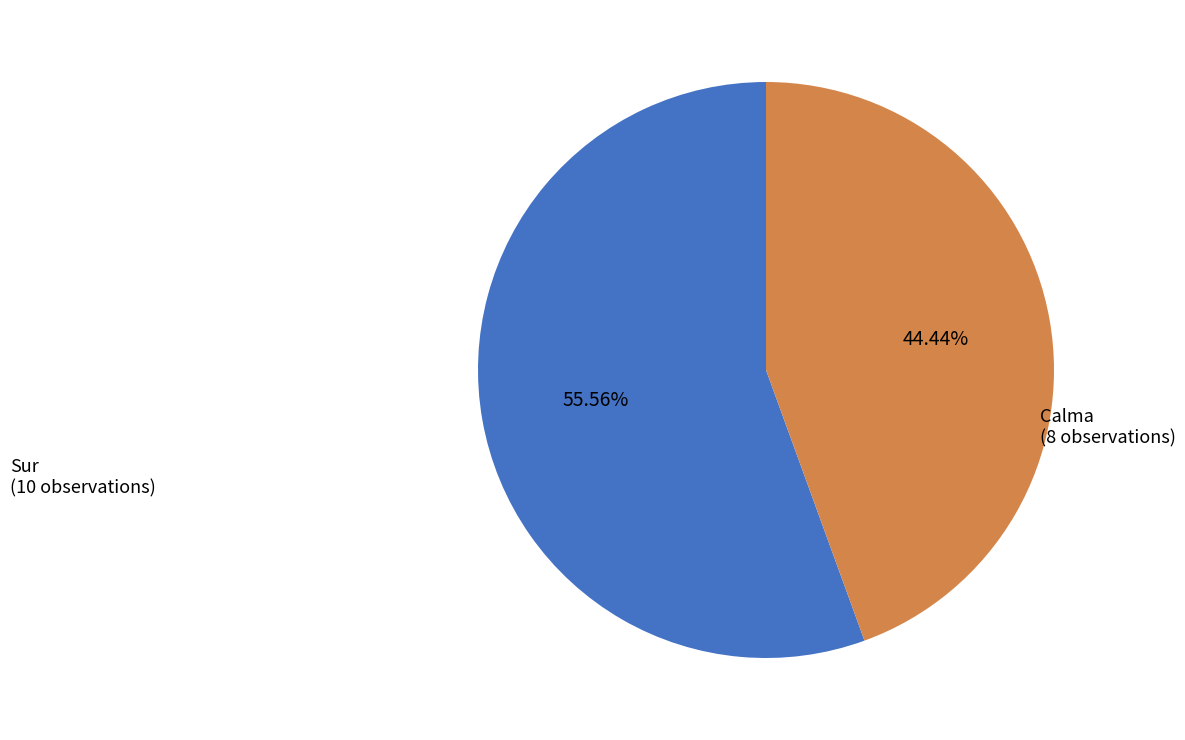

How many slices are in this pie chart?

2